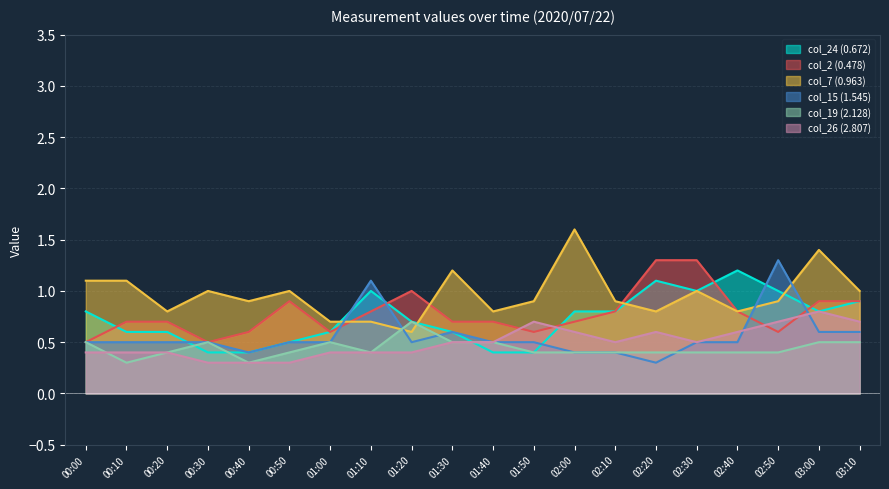

At 00:00, list the series in order from largest to smallest.

col_7 (0.963), col_24 (0.672), col_2 (0.478), col_15 (1.545), col_19 (2.128), col_26 (2.807)